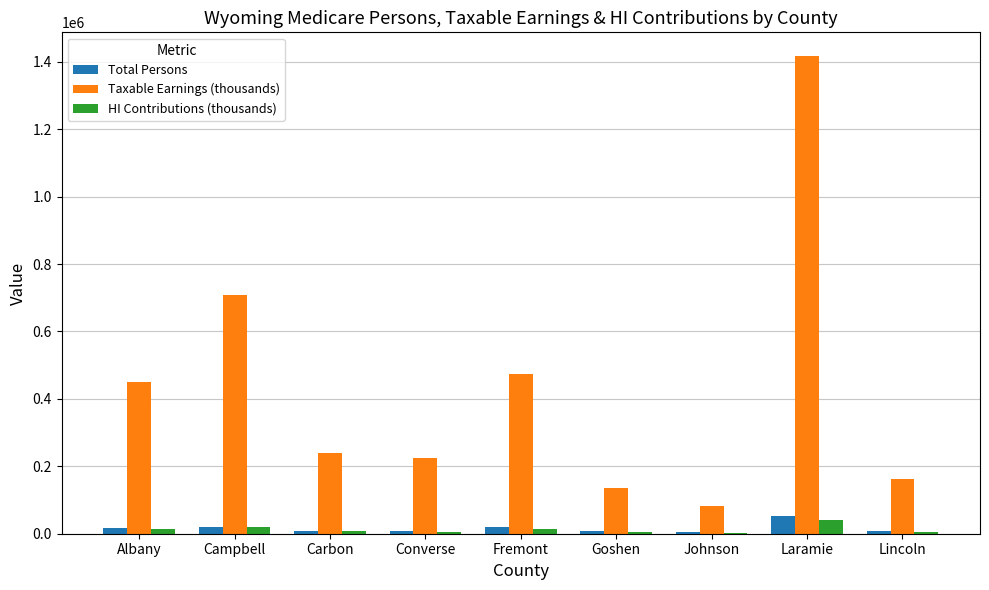

Which series has the largest total across all categories?

Taxable Earnings (thousands)